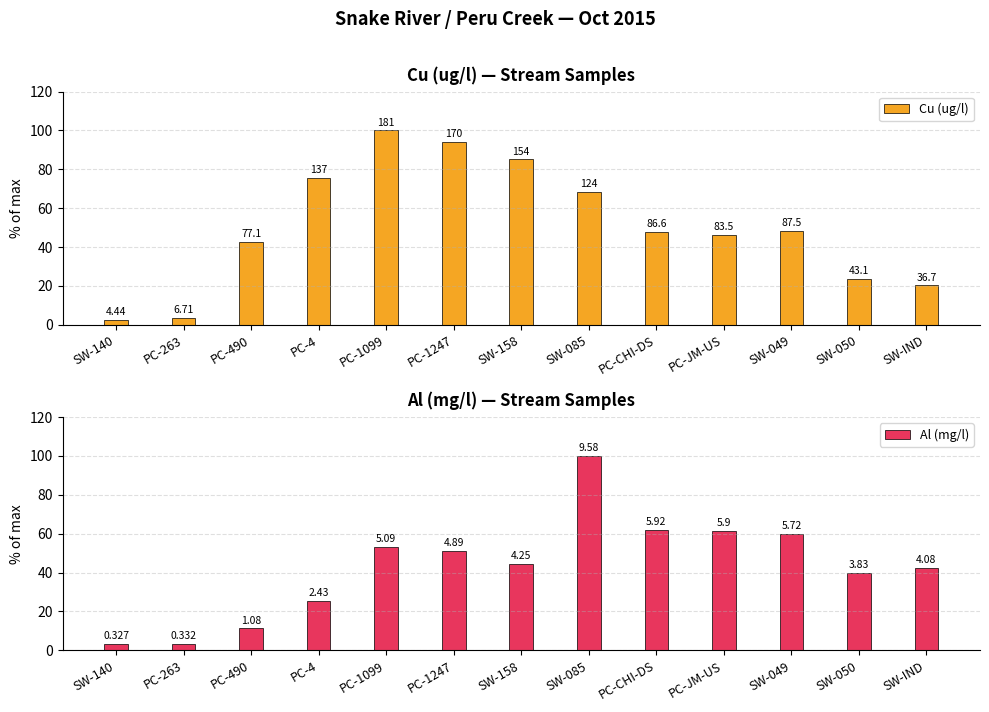

Between PC-1099 and SW-049, which series saw the biggest shift?

Cu (ug/l)